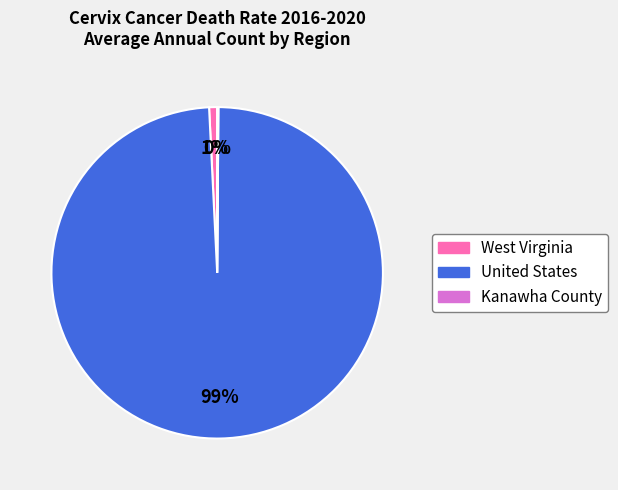

Do West Virginia and United States together represent more than half of the pie?

Yes